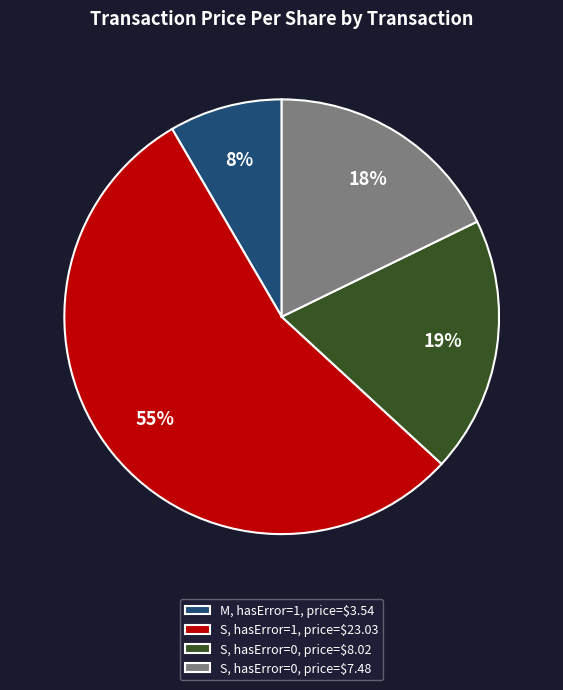

Count the number of slices in the pie.

4